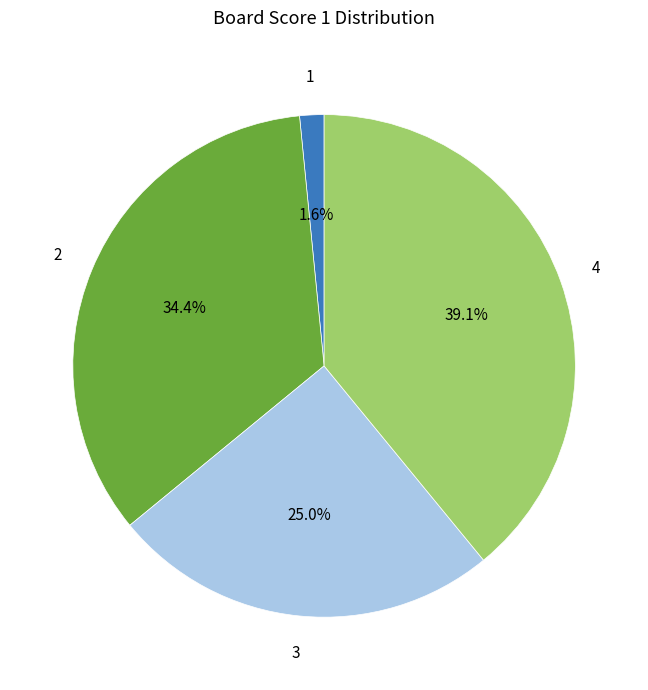

Is 4 the majority of the pie?

No